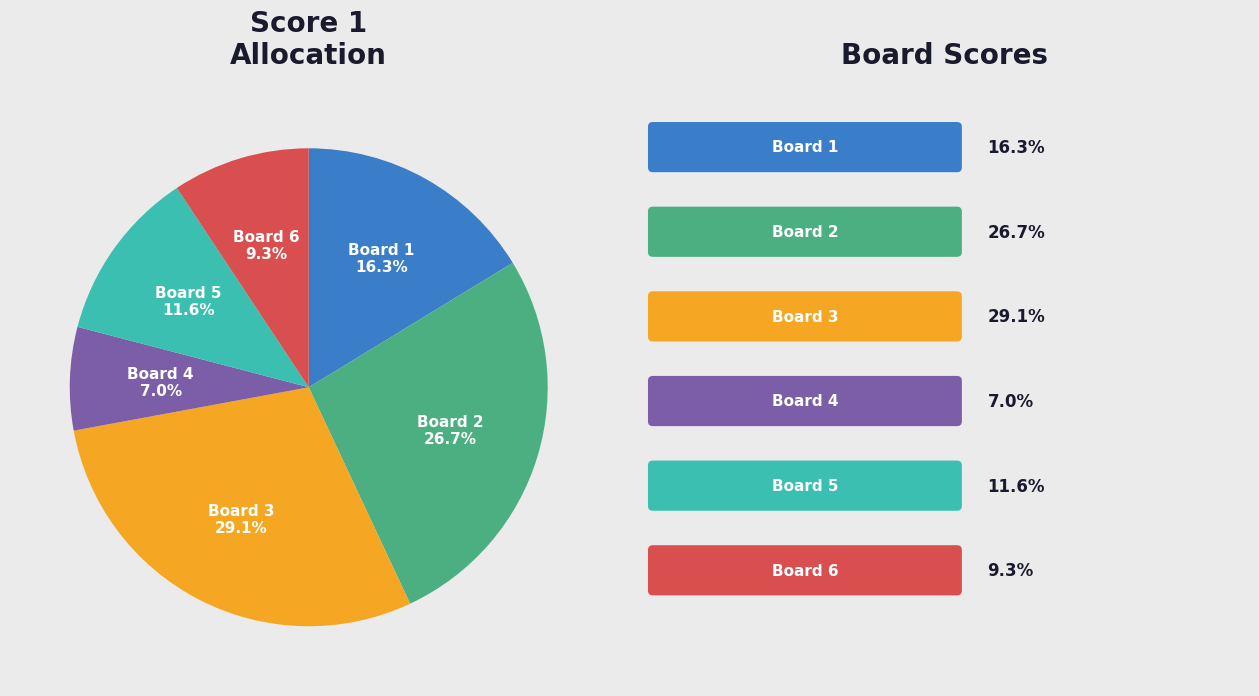

Is there a majority slice in this chart?

No